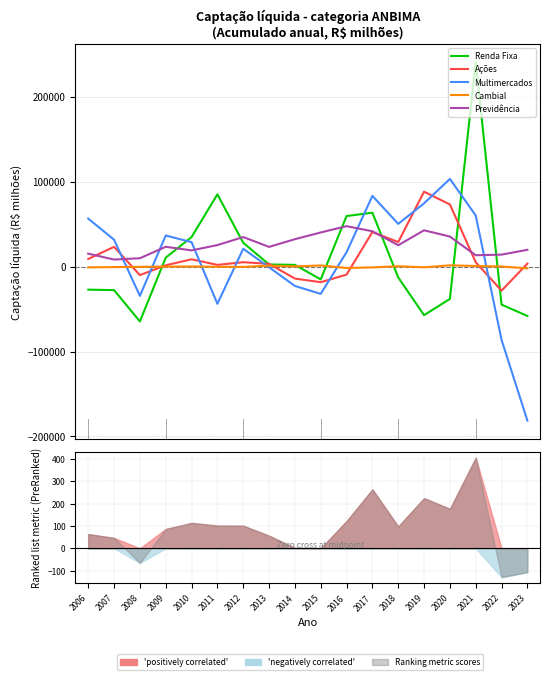

Which series has the largest range (max minus min)?

Renda Fixa